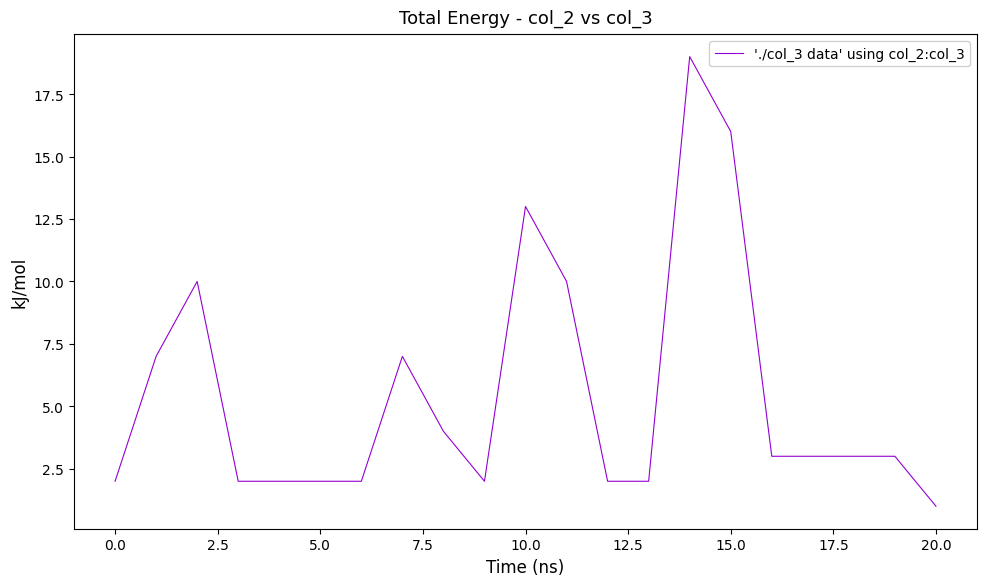

What is the greatest value displayed?

19